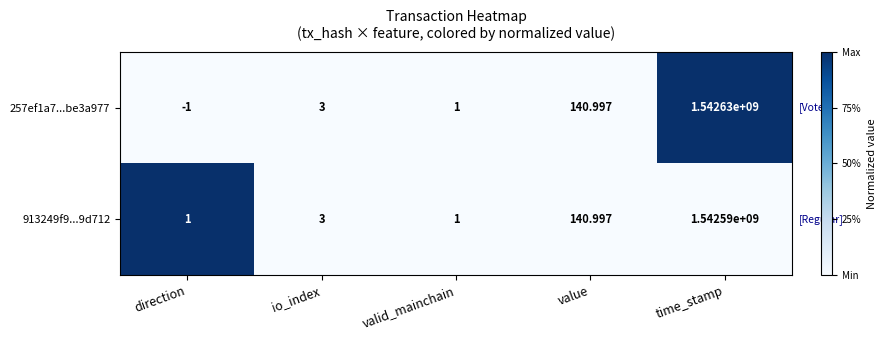

At which category is the sum across all series the highest?

time_stamp